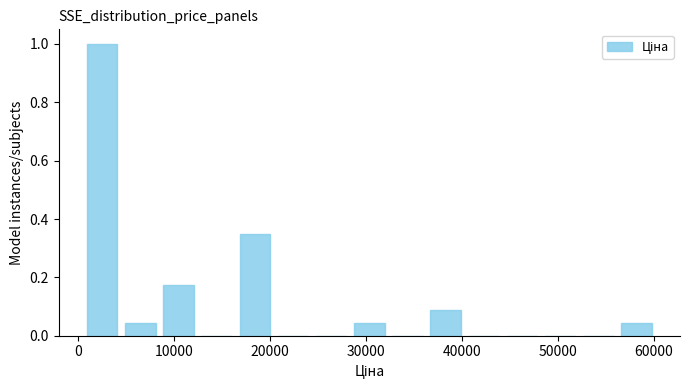

Read against the x-axis, roughly where is the centre of the tallest bar?

3000